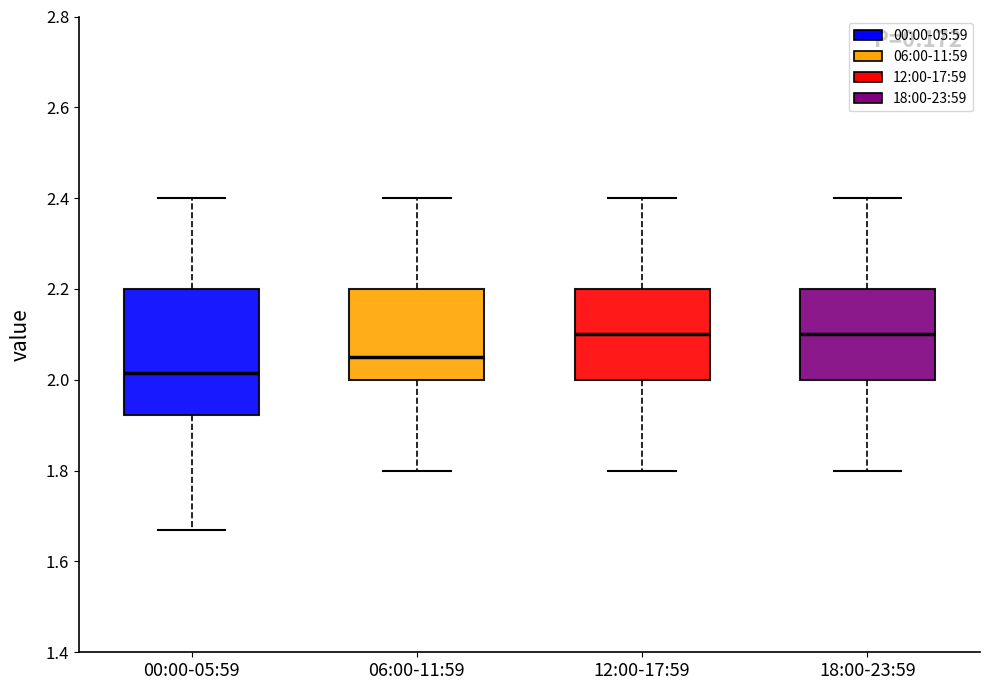

Which box has the lowest median line?

00:00-05:59